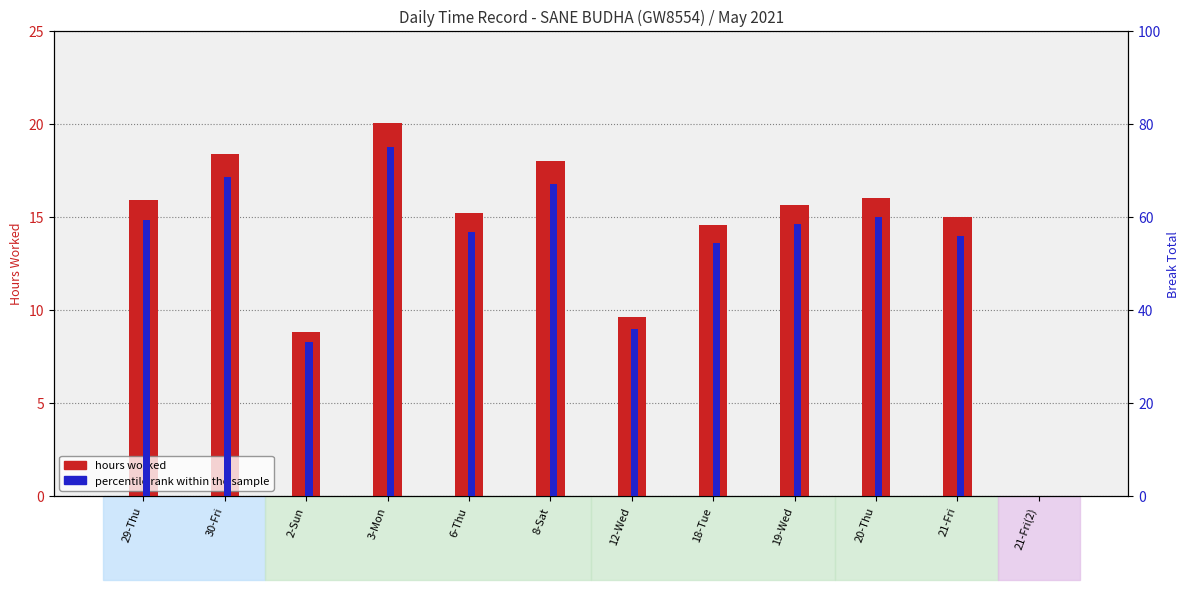

What value does the hours worked series have at 20-Thu?

16.0